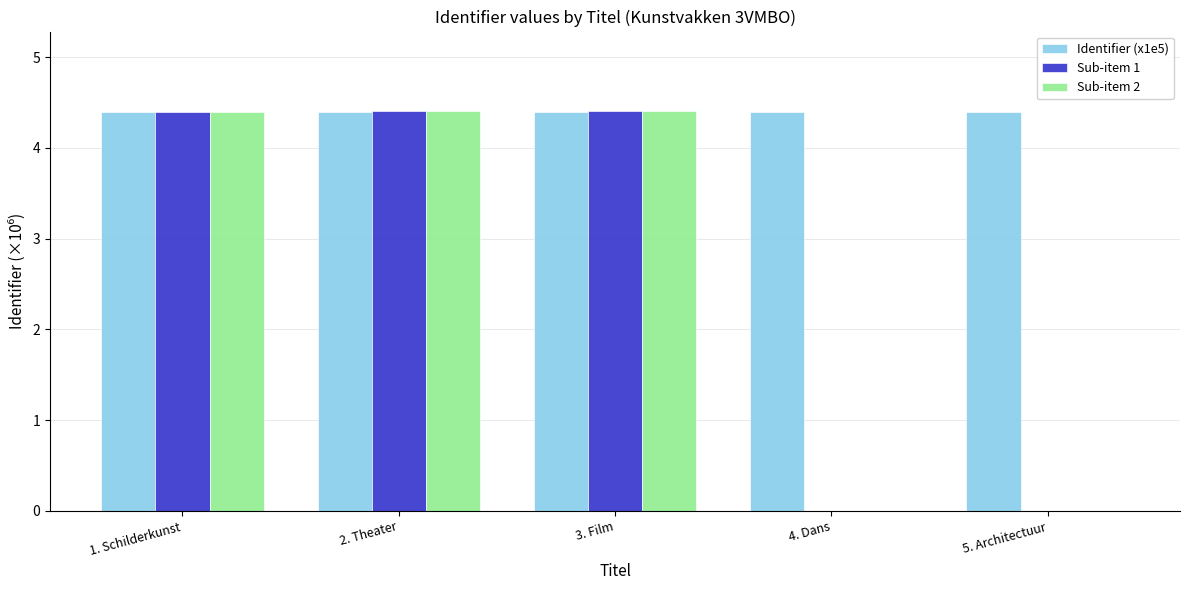

Between 1. Schilderkunst and 5. Architectuur, which series saw the biggest shift?

Sub-item 1